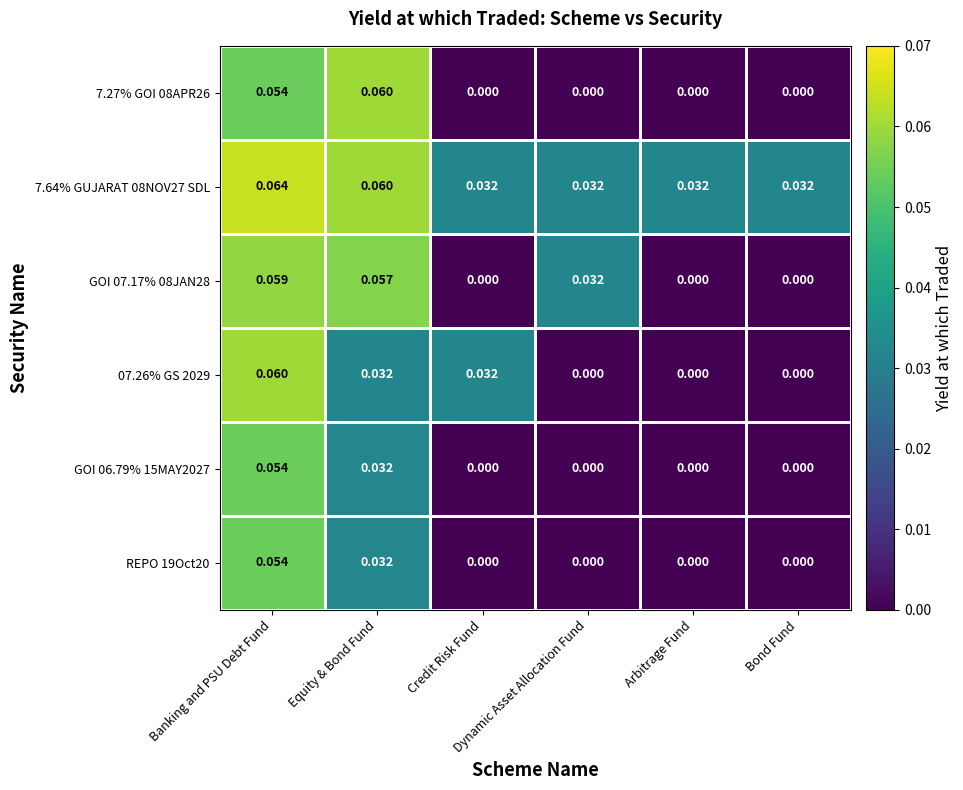

How many categories are shown in the chart?

6